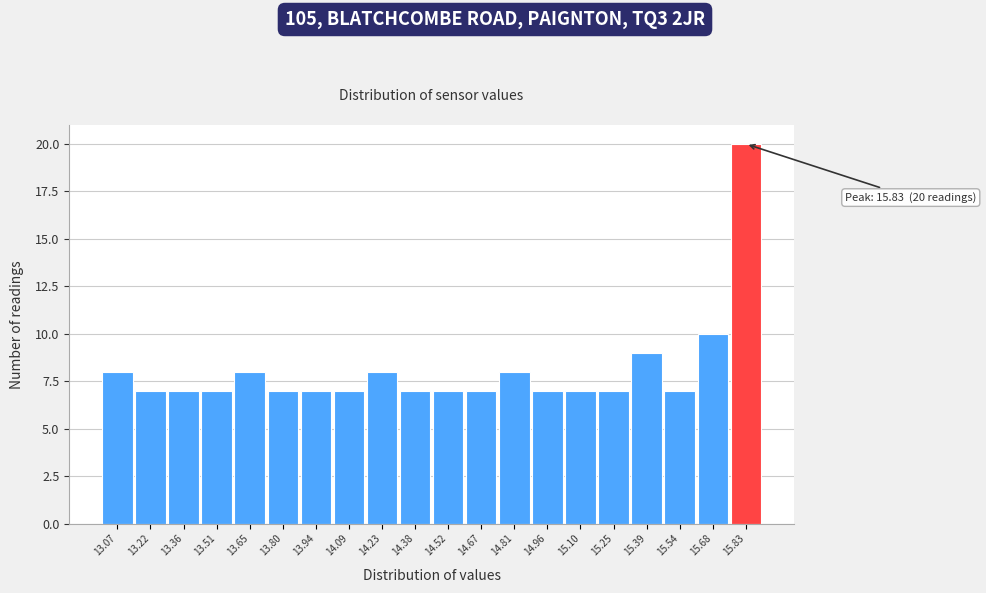

Over which range of the x-axis is the bar tallest?

15.755 to 15.900